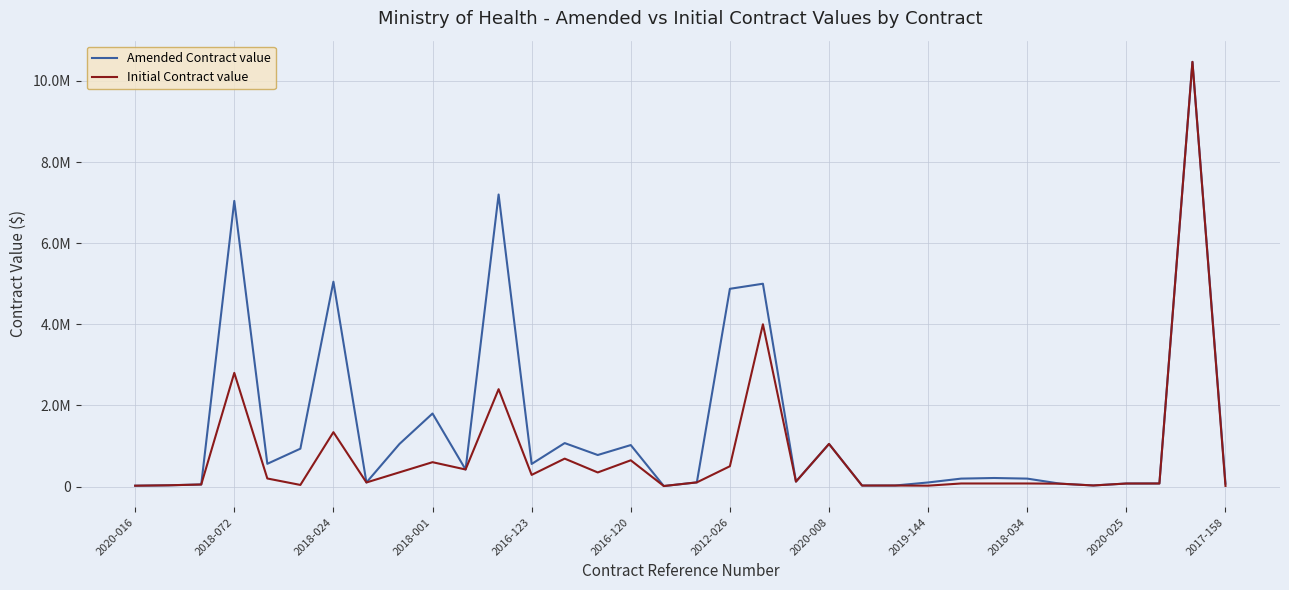

Does the chart display data point markers on the line(s)?

No